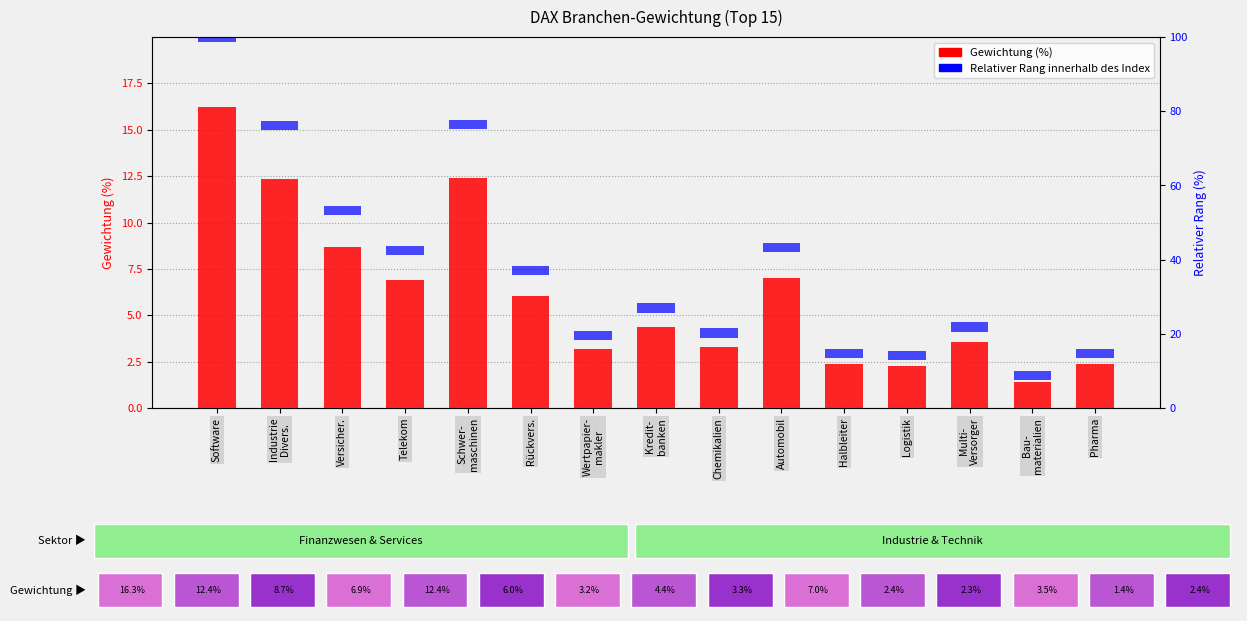

What value does the Gewichtung (%) series have at Kredit-
banken?

4.4